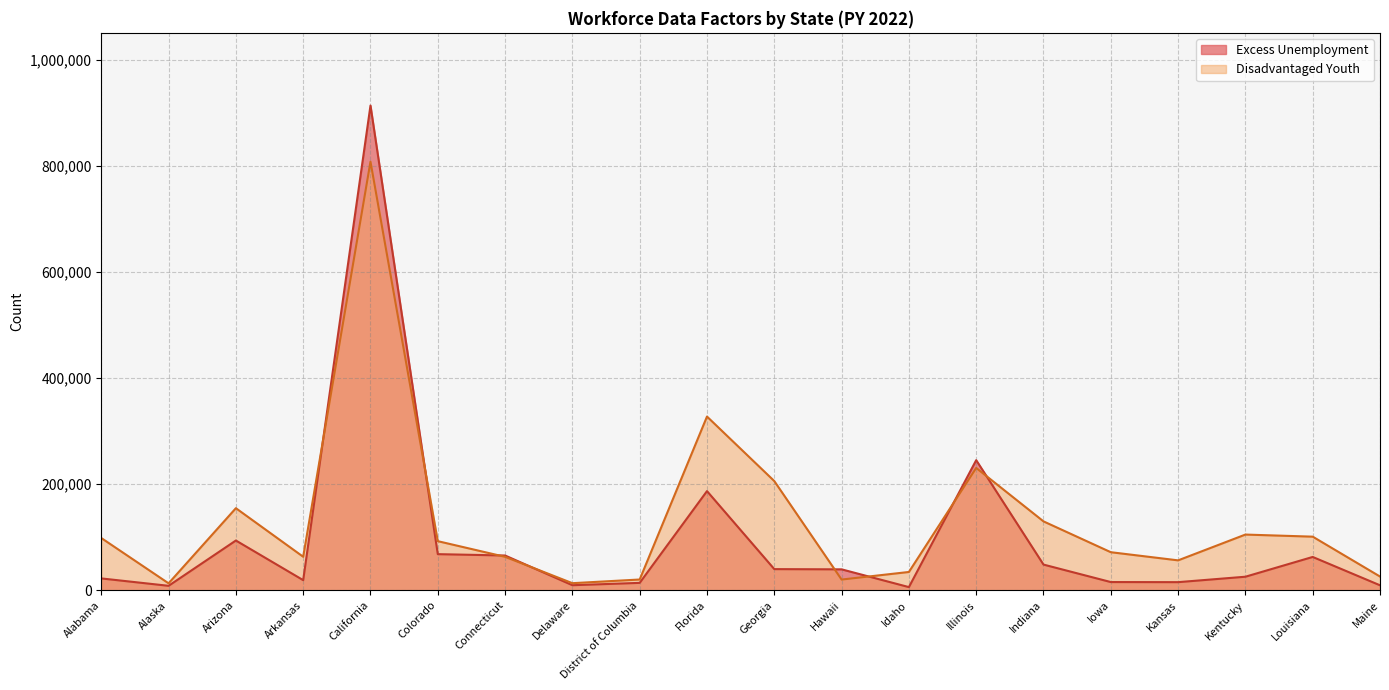

What is the difference between the maximum and minimum values in the Disadvantaged Youth series?

795530